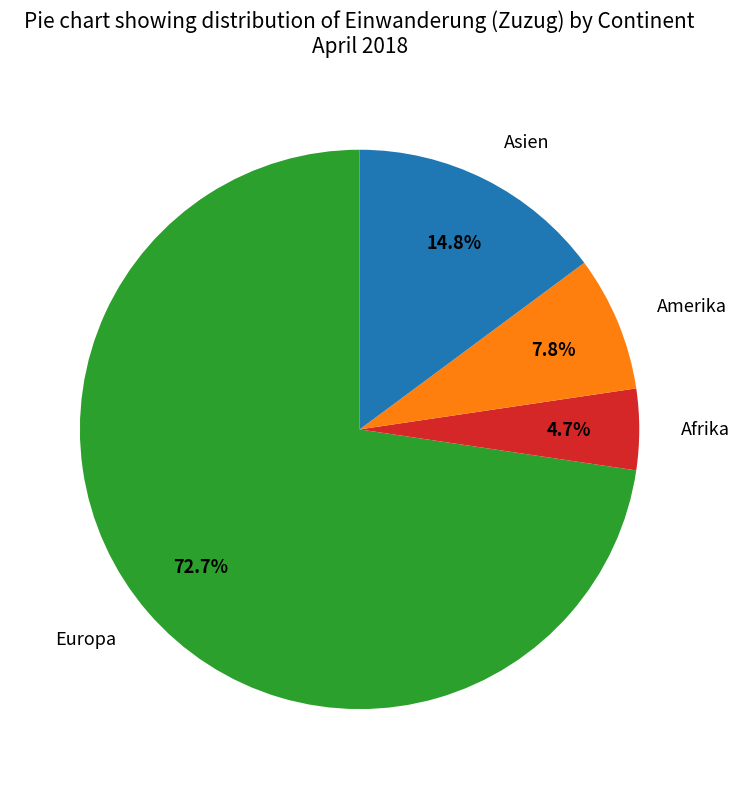

Combined, do Afrika and Amerika account for over 50%?

No